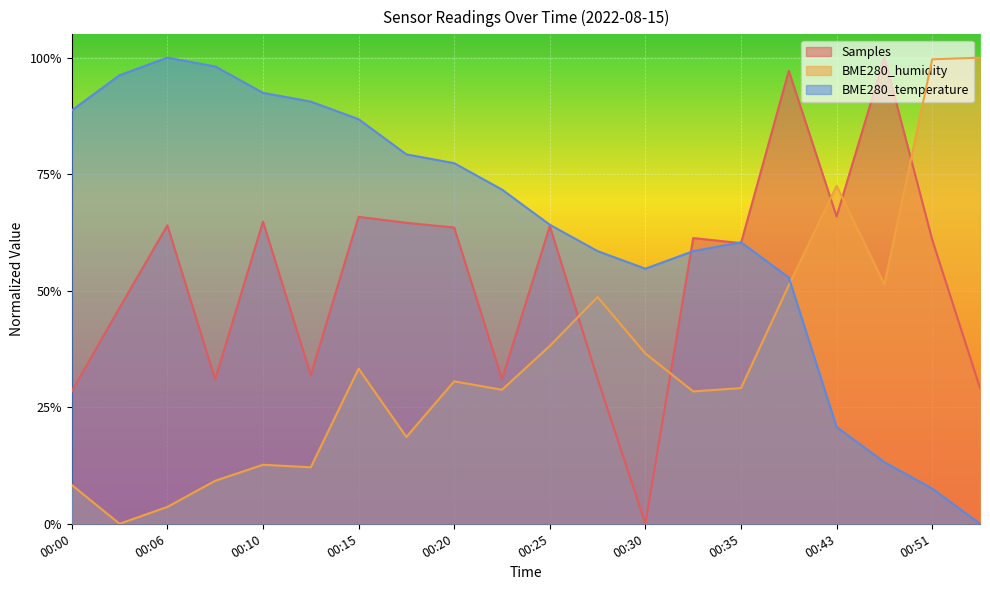

Rank the categories by BME280_temperature value from lowest to highest.

00:53, 00:51, 00:45, 00:43, 00:38, 00:30, 00:28, 00:33, 00:35, 00:25, 00:23, 00:20, 00:18, 00:15, 00:00, 00:13, 00:10, 00:03, 00:08, 00:06